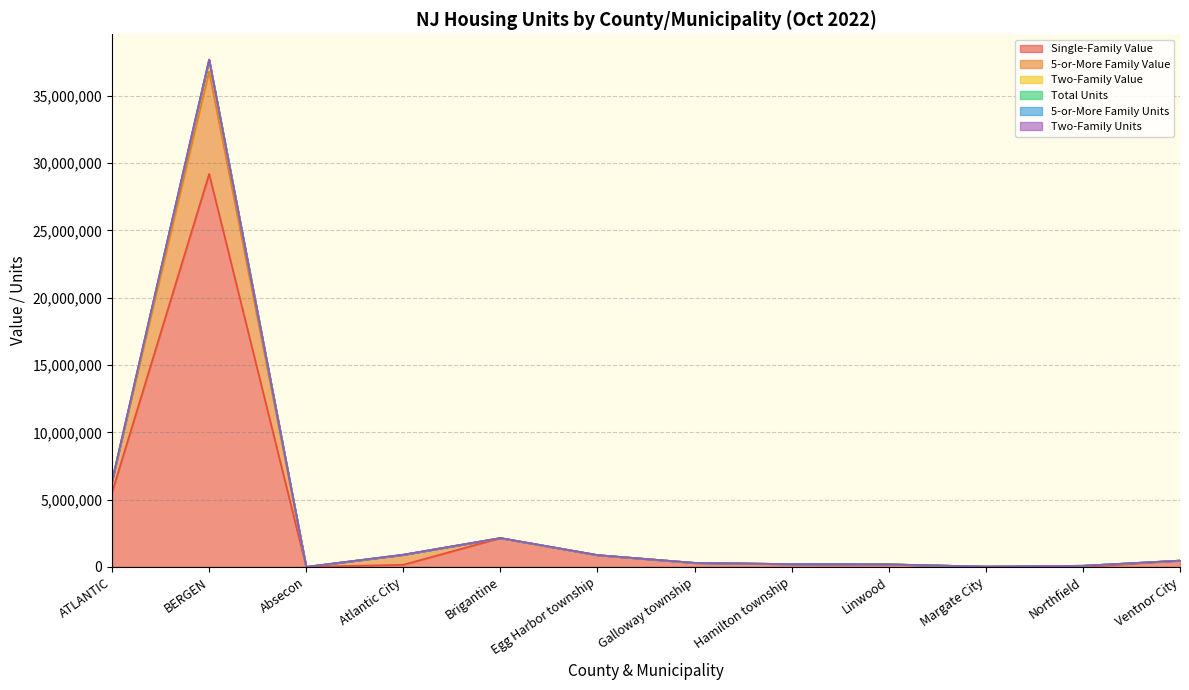

The value of 5-or-More Family Units at BERGEN is 24653909. True or false?

False